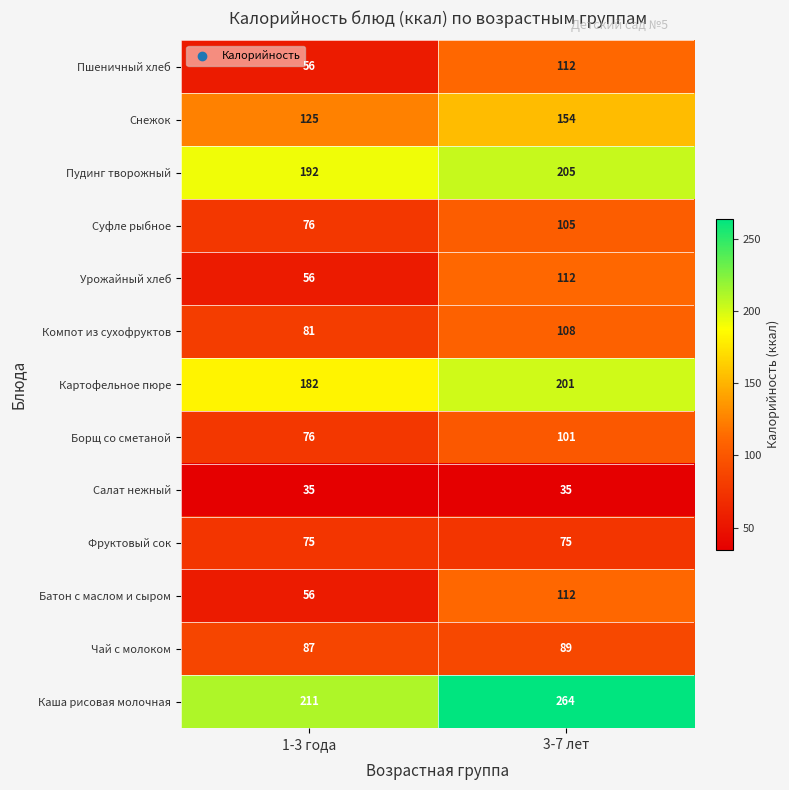

The Пудинг творожный series shows 205 at 3-7 лет. True or false?

True